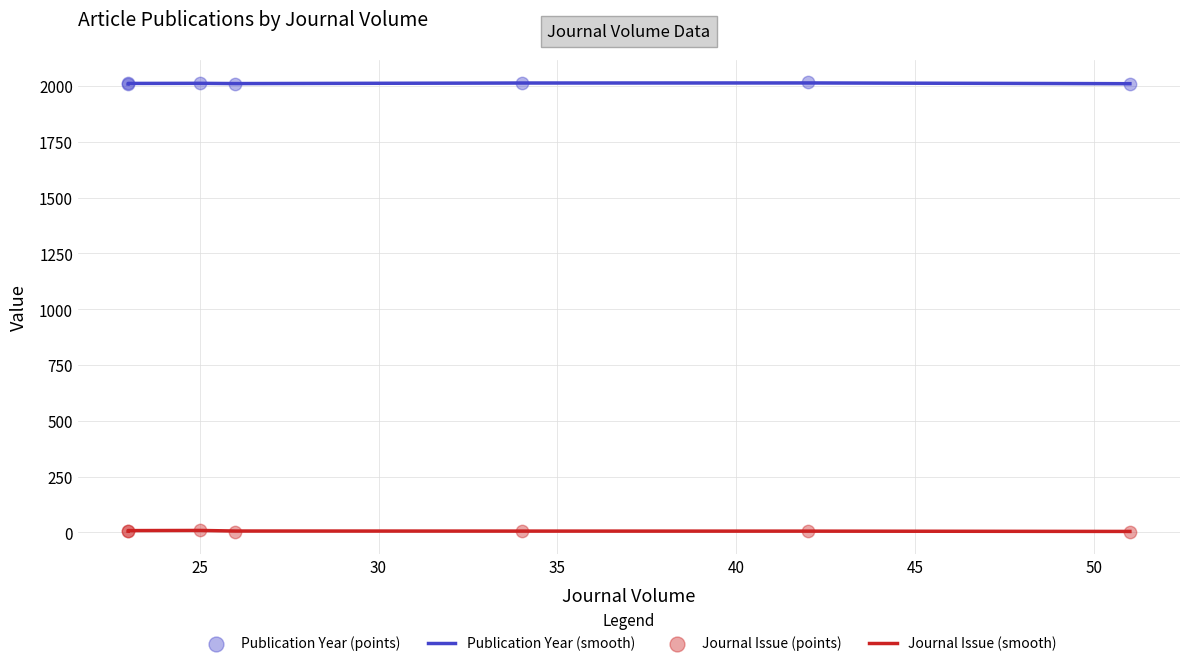

What are all the series names shown in the legend?

Publication Year (smooth), Journal Issue (smooth), Publication Year (points), Journal Issue (points)